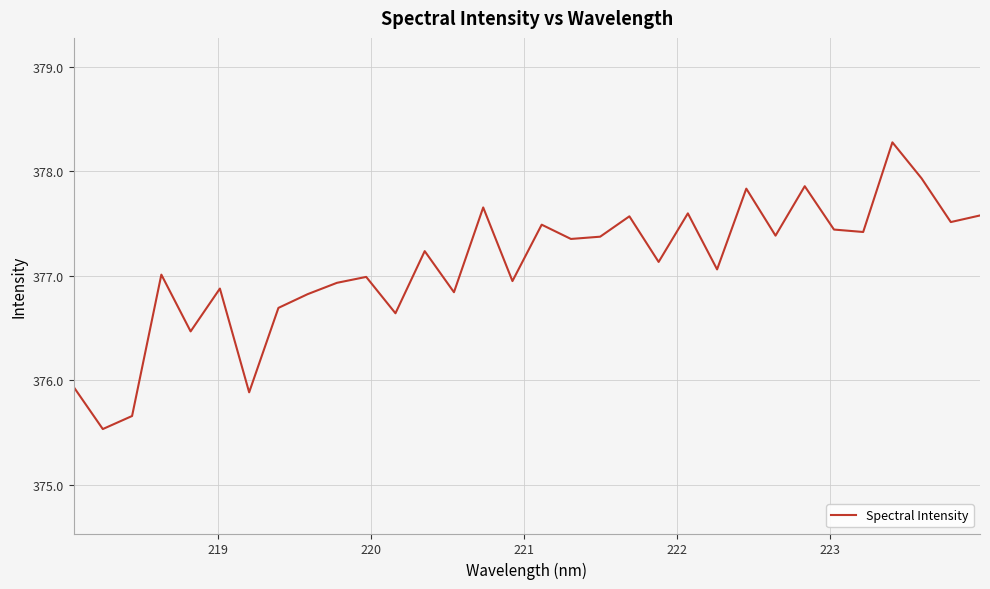

What is the maximum value shown in the chart?

378.3